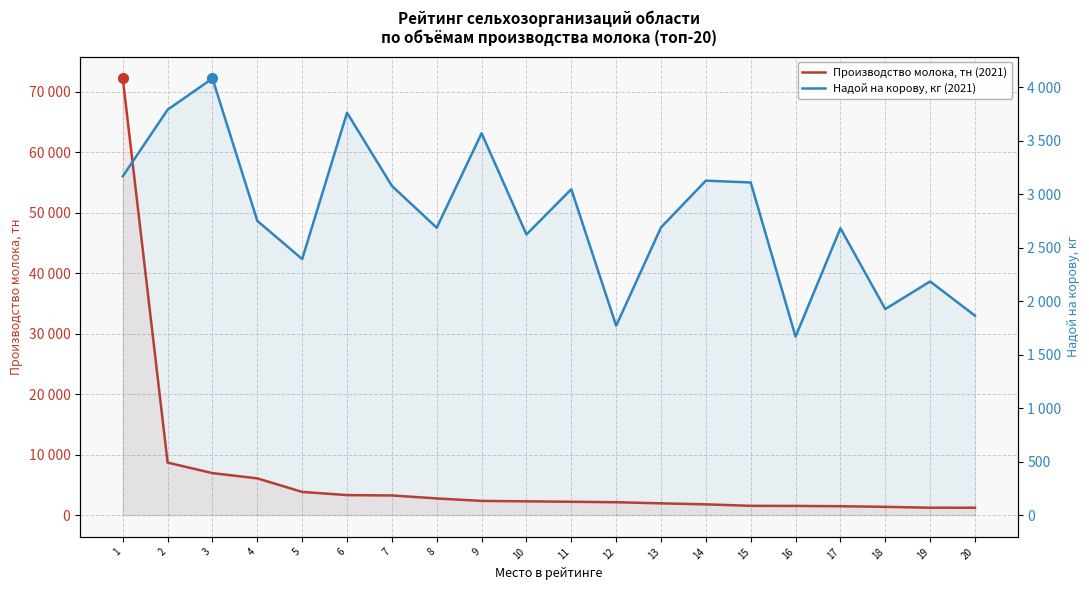

True or false: Надой на корову, кг (2021) has a value of 2685.0 at 8.

True